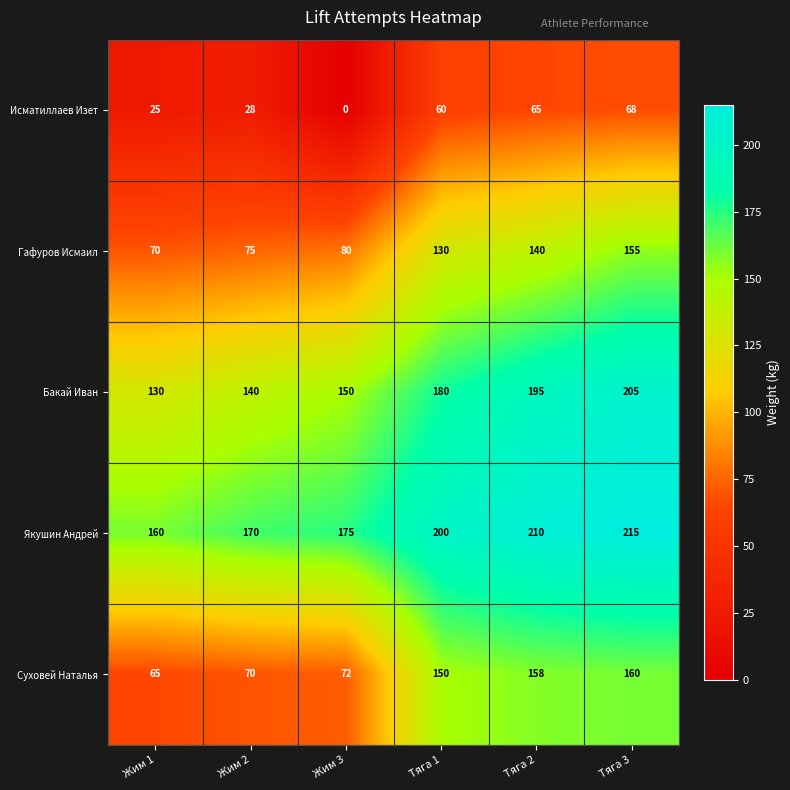

The value of Бакай Иван at Жим 3 is 150. True or false?

True